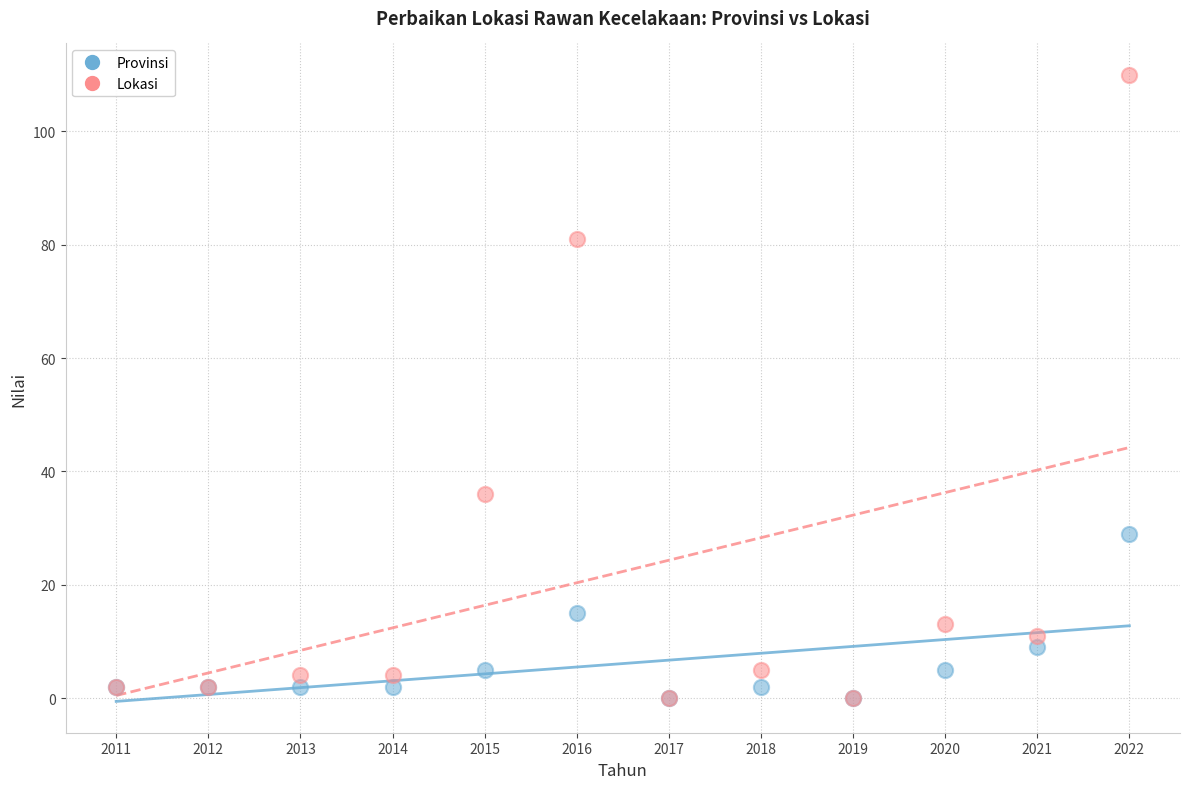

In the Lokasi series, what Y value is closest to 55?

36